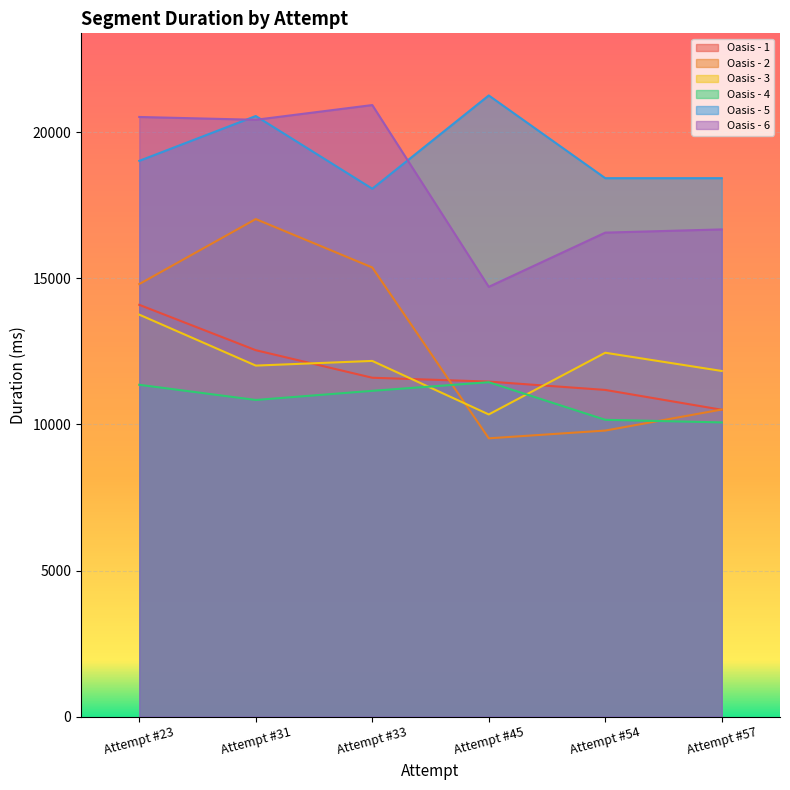

Which series has the largest total across all categories?

Oasis - 5